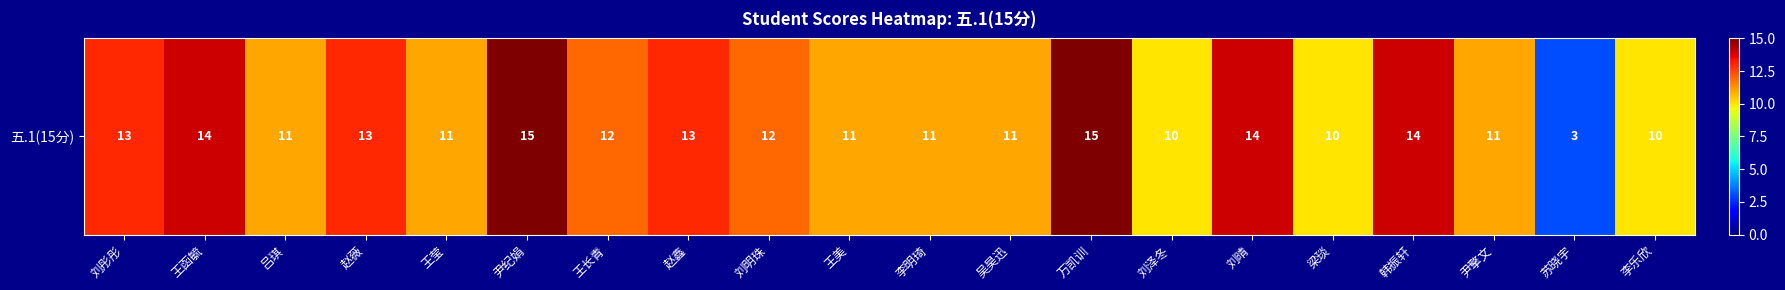

What is the maximum value shown in the chart?

15